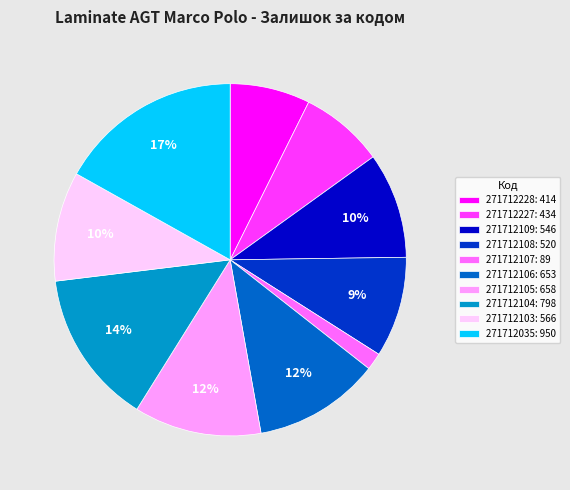

Is the sum of 271712108: 520 and 271712107: 89 greater than half?

No